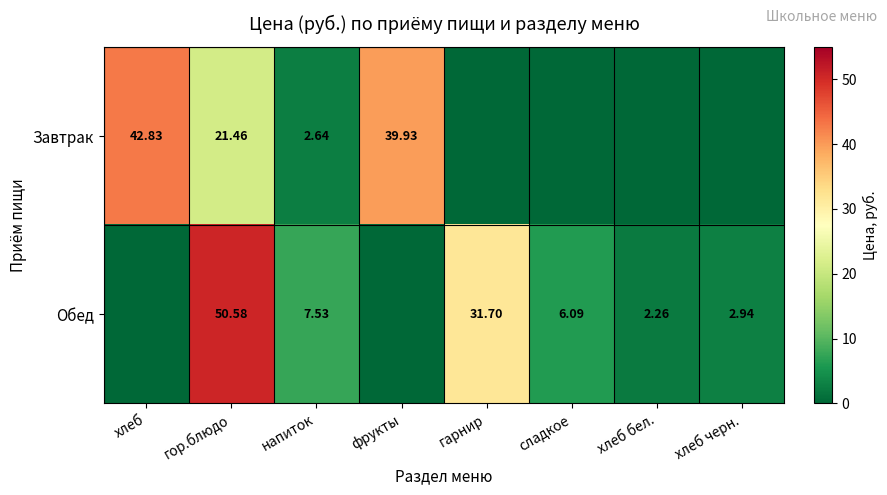

At how many categories does at least one series exceed 0?

8